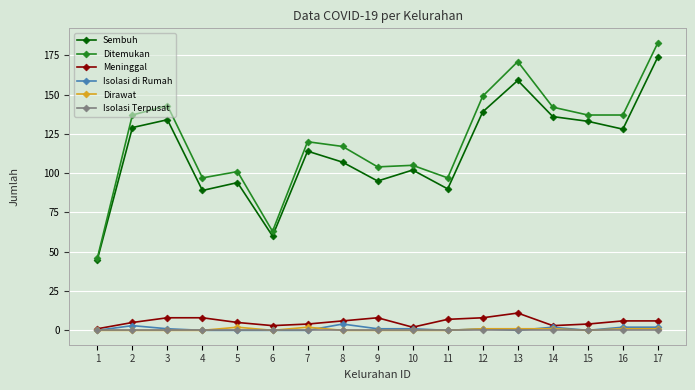

At which label does Isolasi di Rumah first exceed 1?

2